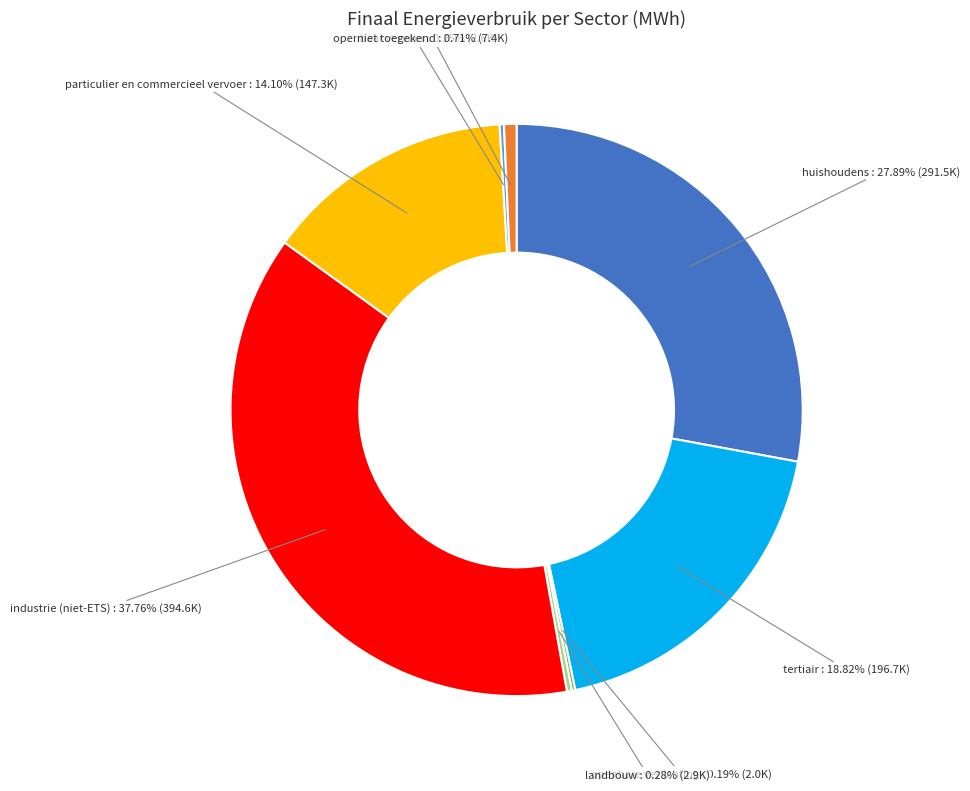

Does any single category account for the majority?

No